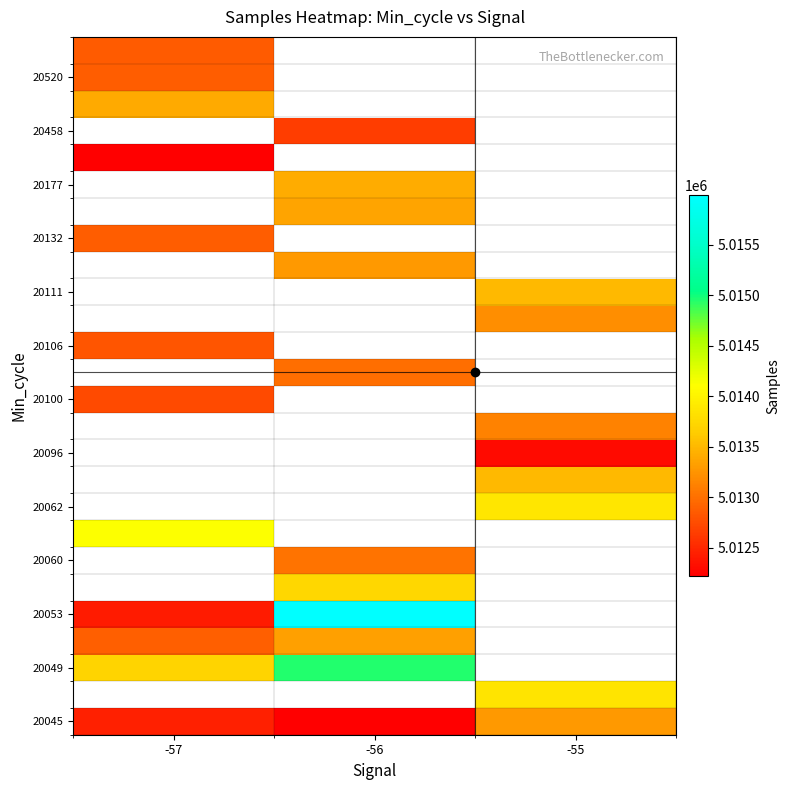

Which category has the highest value across all series?

-56